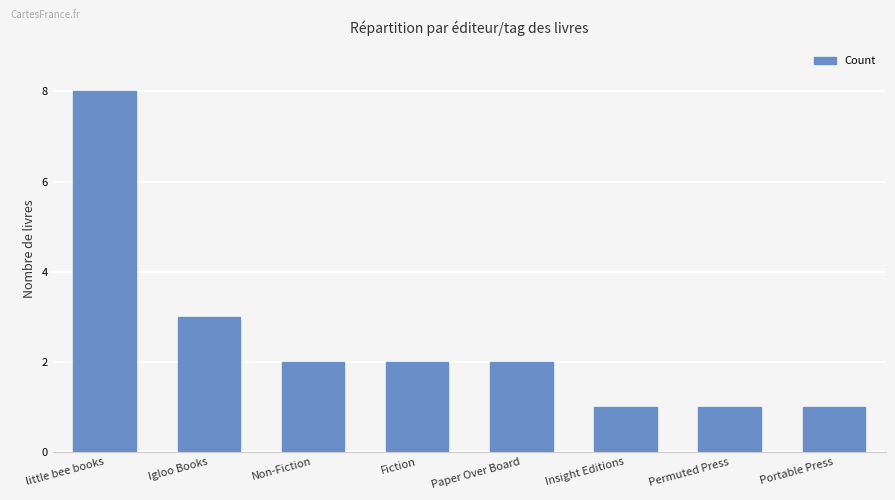

What is the ratio of the value at Insight Editions to the value at Igloo Books?

0.3